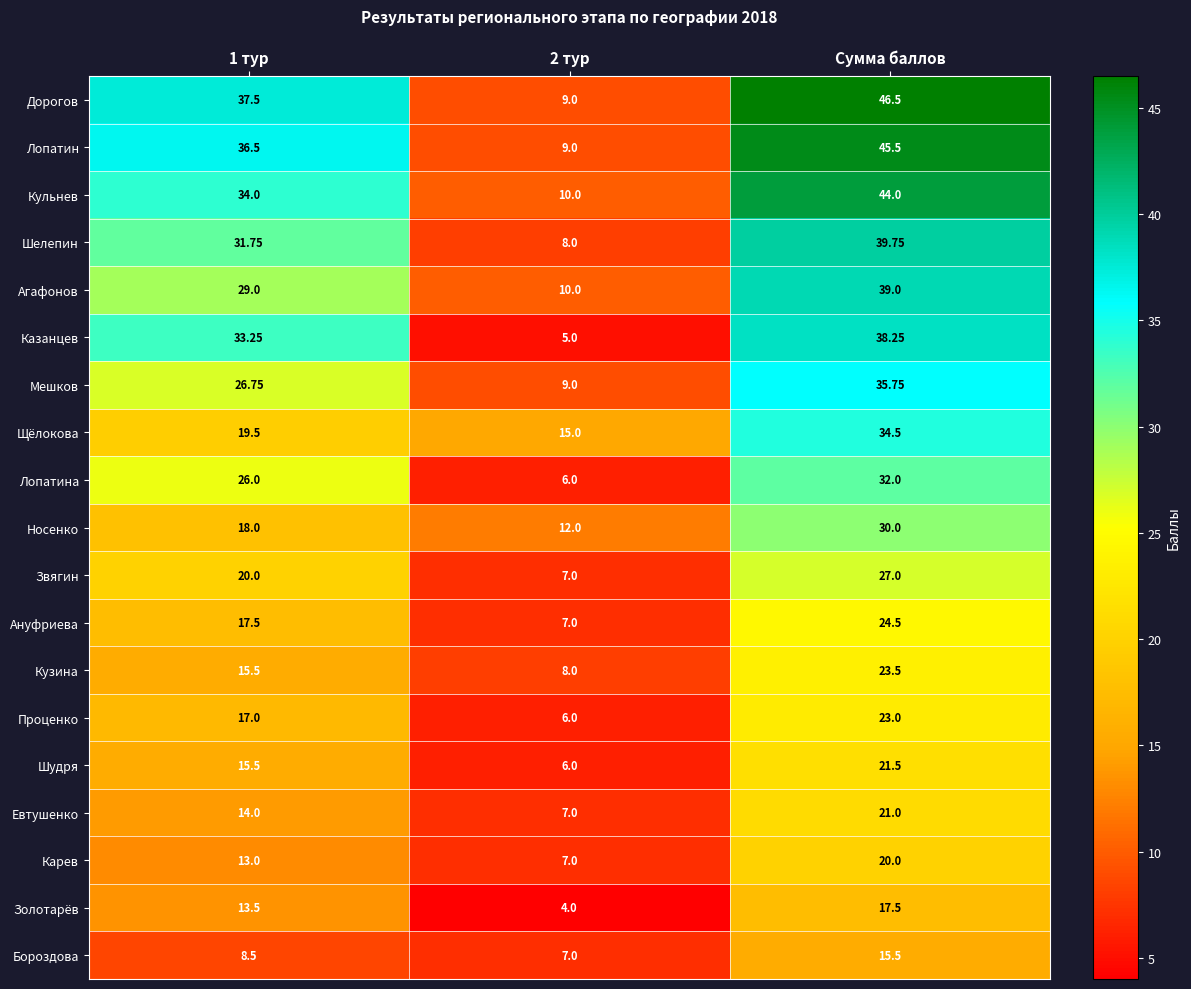

Which series changed the most between 1 тур and 2 тур?

Дорогов